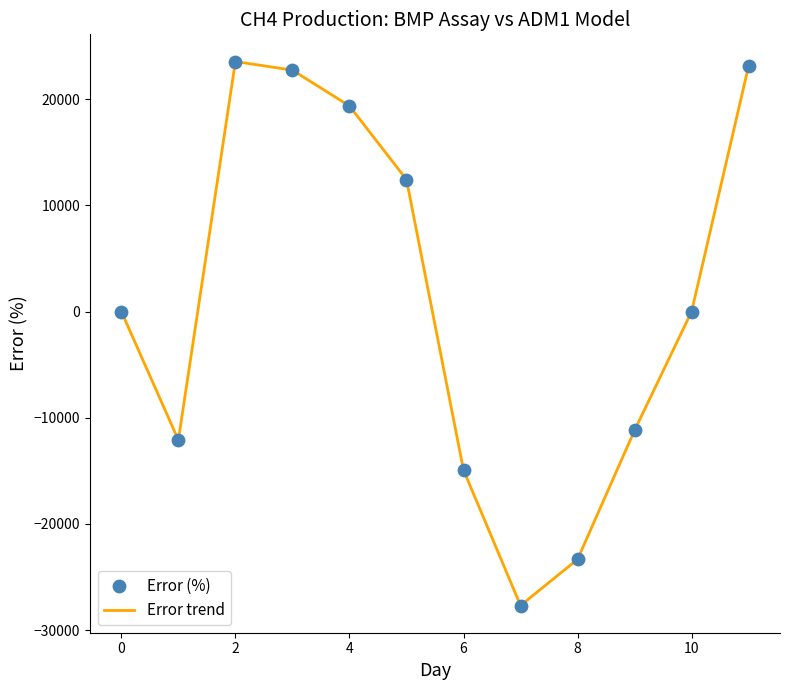

What is the maximum value shown in the chart?

23545.0